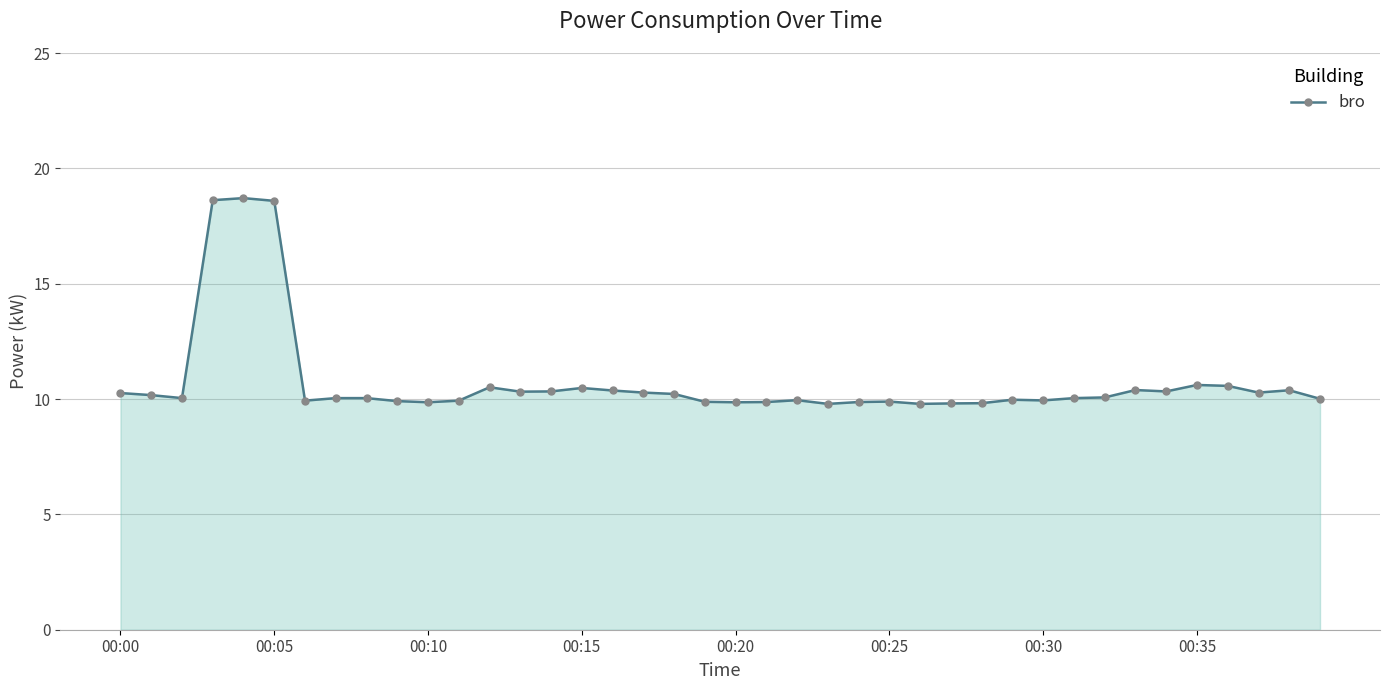

How many data points does each series have?

40